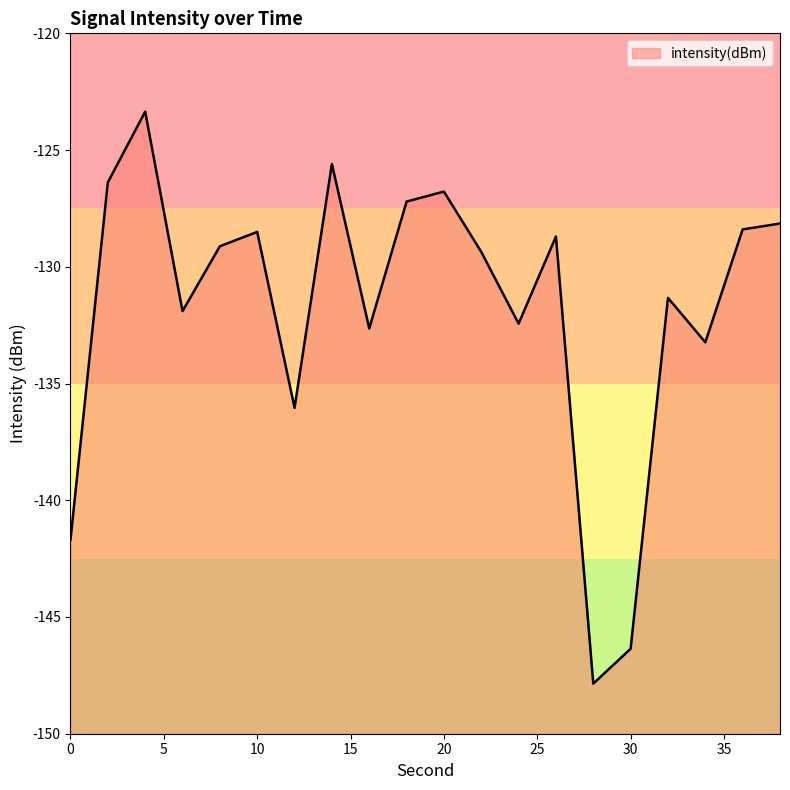

Rank the categories by value from highest to lowest.

4, 14, 2, 20, 18, 38, 36, 10, 26, 8, 22, 32, 6, 24, 16, 34, 12, 0, 30, 28